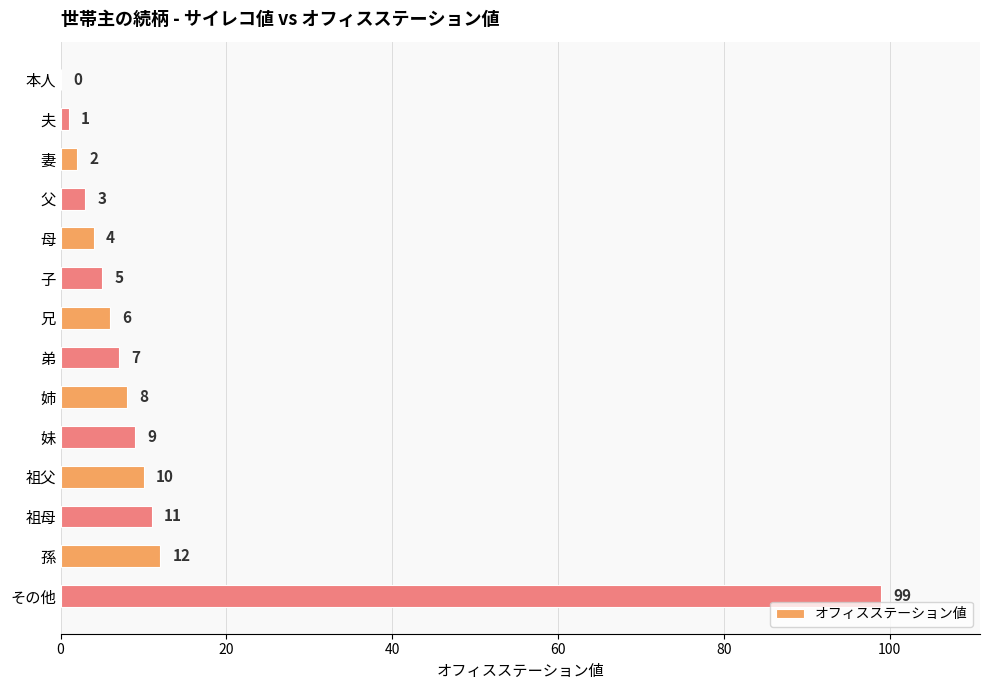

True or false: the data shows 43 at 本人.

False